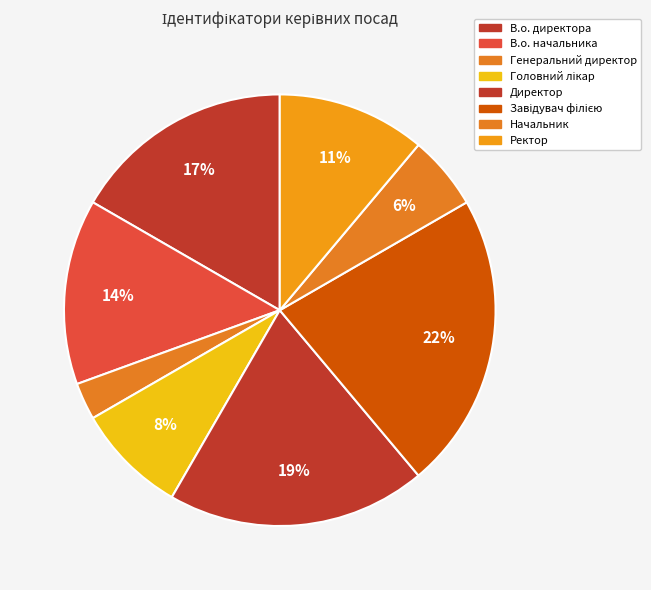

Which category has the biggest portion of the pie?

Завідувач філією